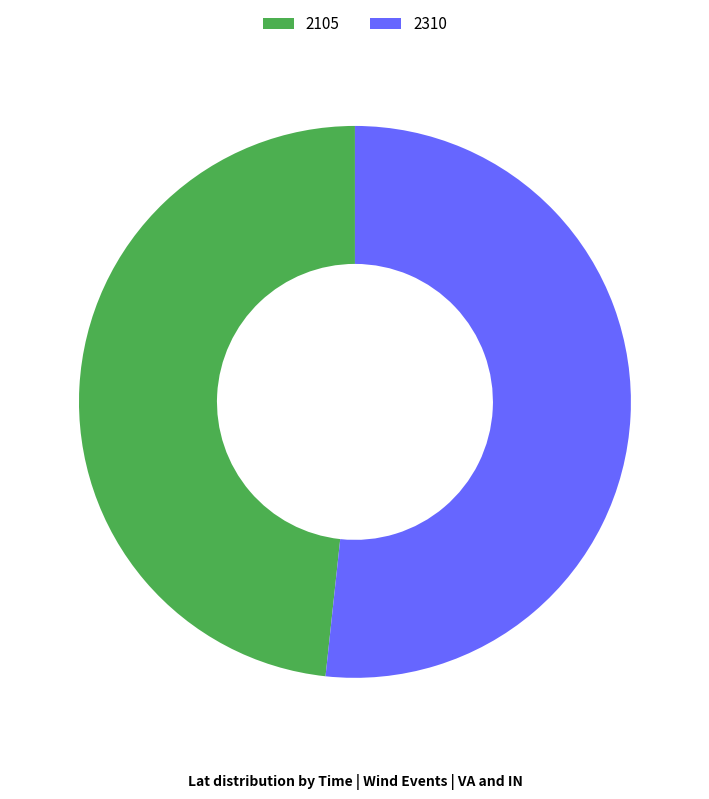

How many segments does this pie chart have?

2